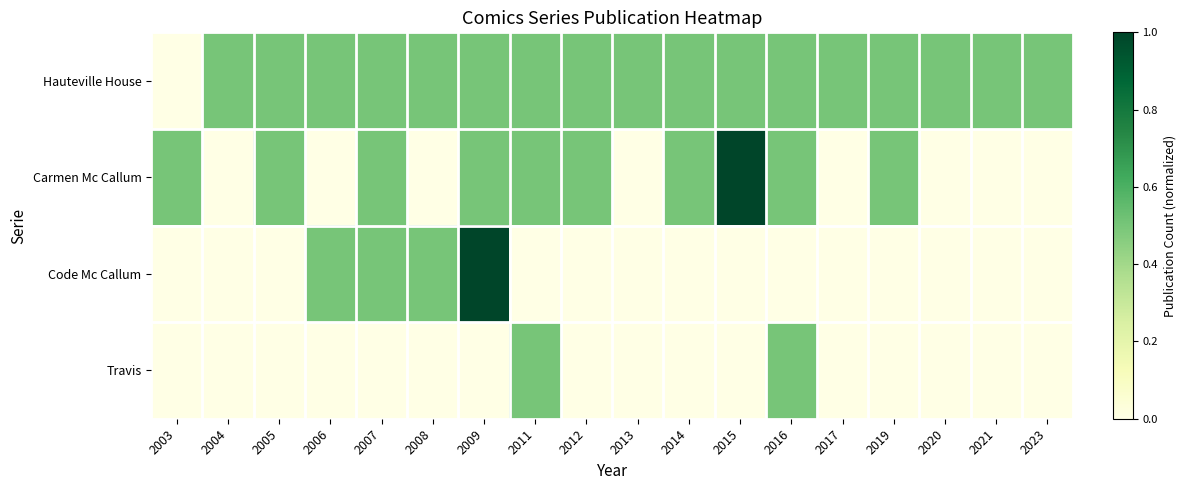

Which series has the widest spread of values?

Carmen Mc Callum